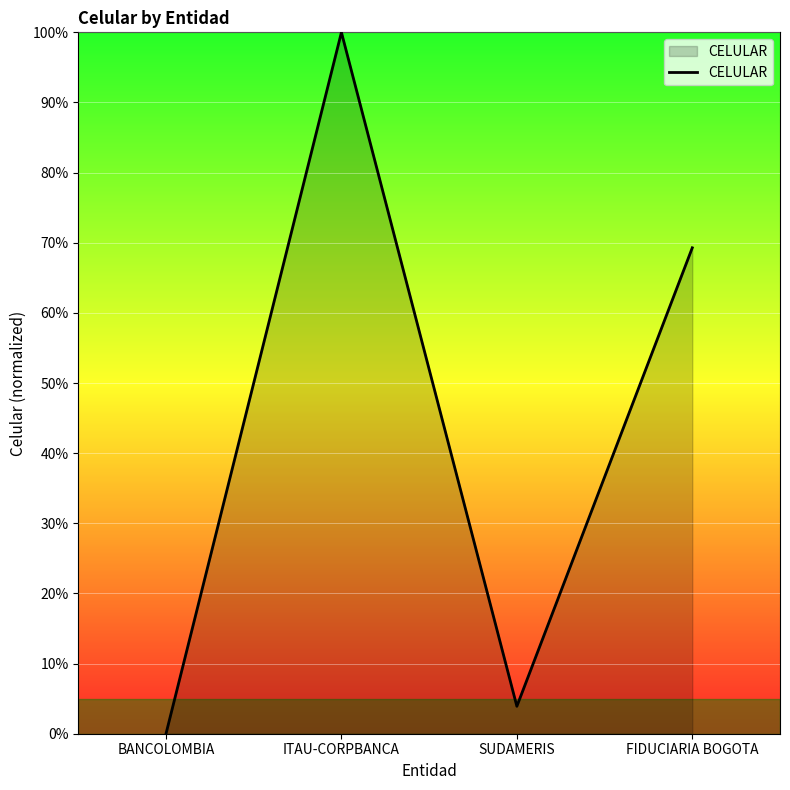

Where is the first local maximum?

ITAU-CORPBANCA